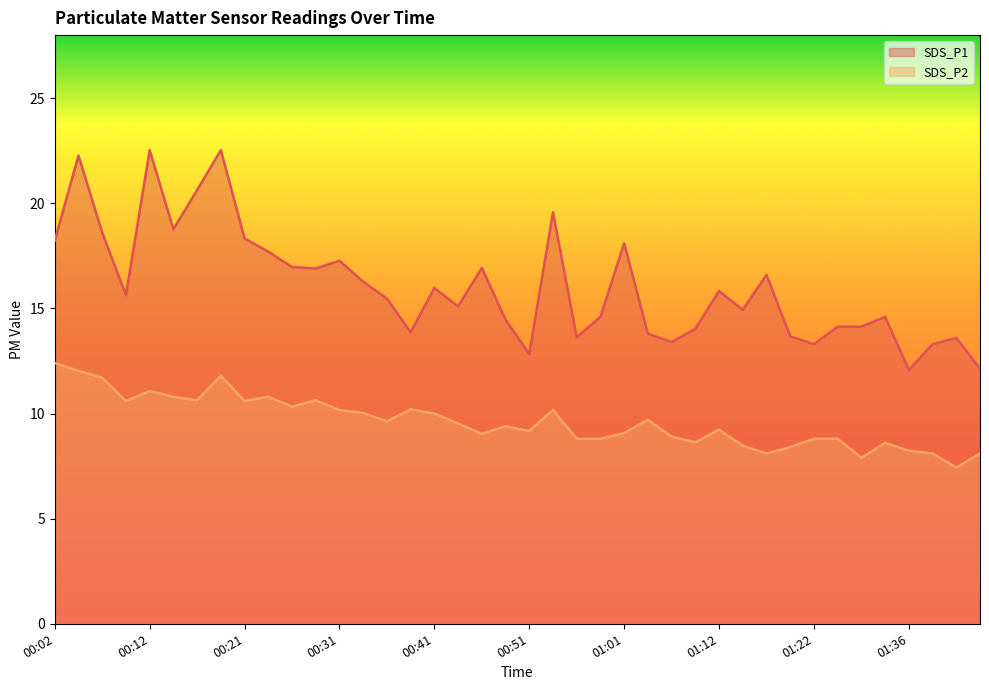

Does the chart display data point markers on the line(s)?

No